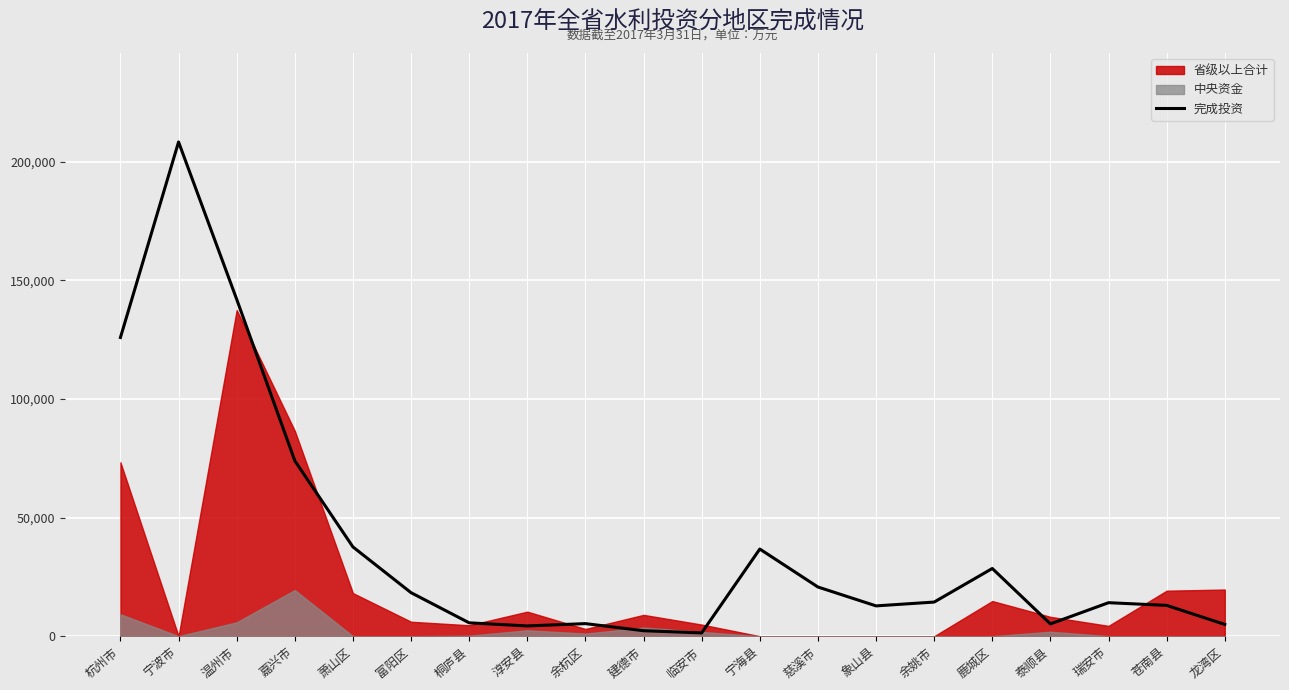

What is the greatest value displayed?

208378.0